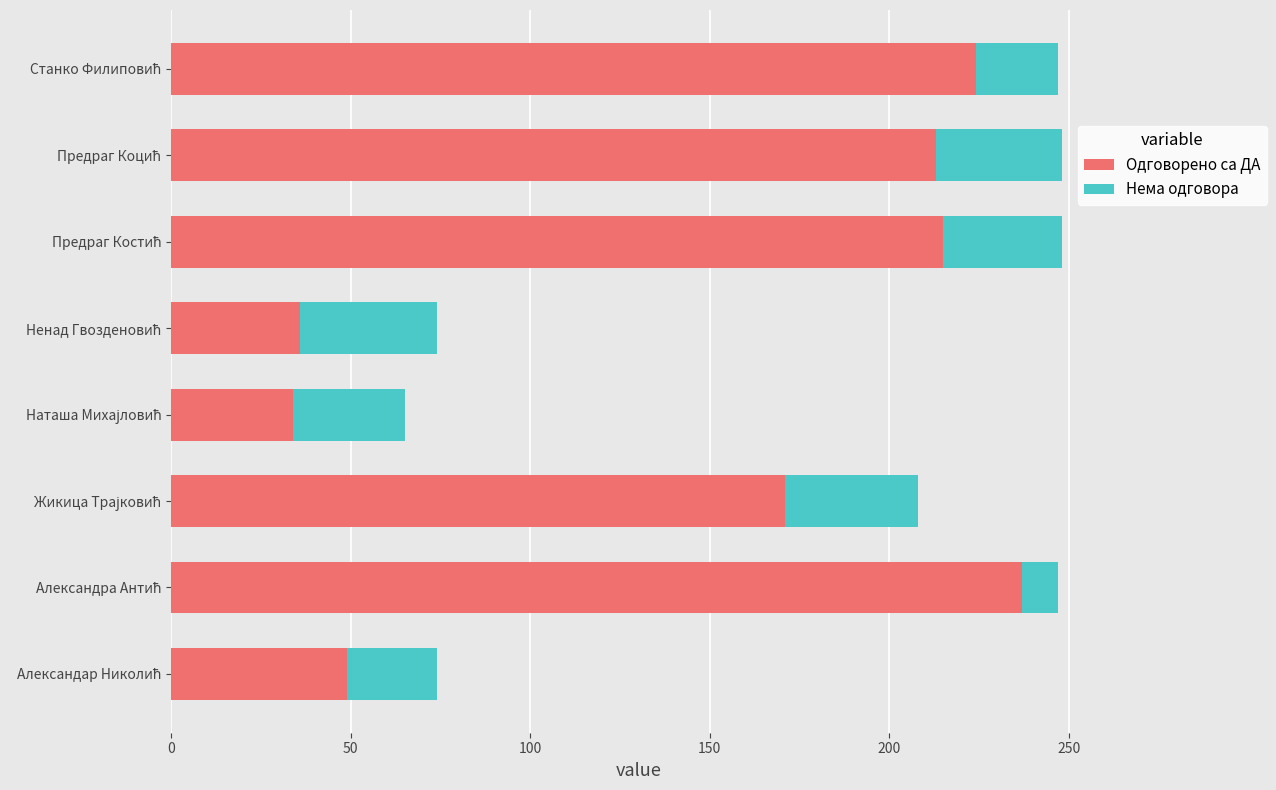

What is the minimum value for Одговорено са ДА?

34